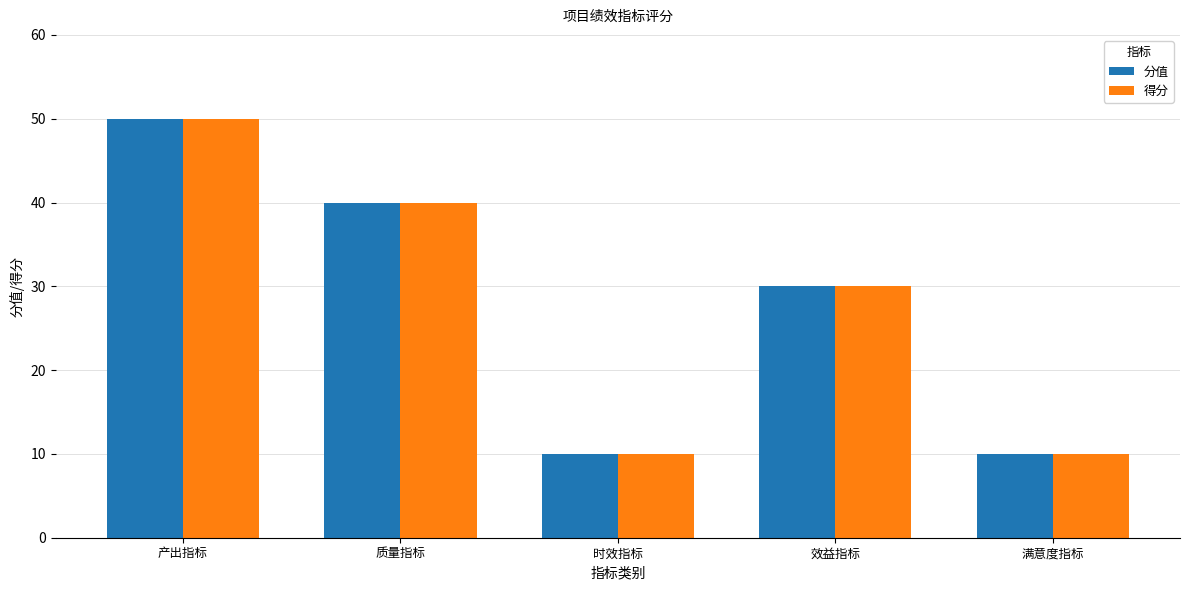

Reading right to left, extract all data points from this chart.

分值: 10	30	10	40	50
得分: 10	30	10	40	50